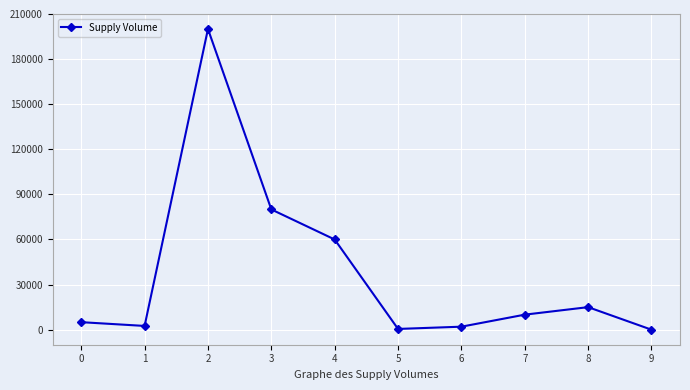

What is the change in value from 1 to 4?

+57500